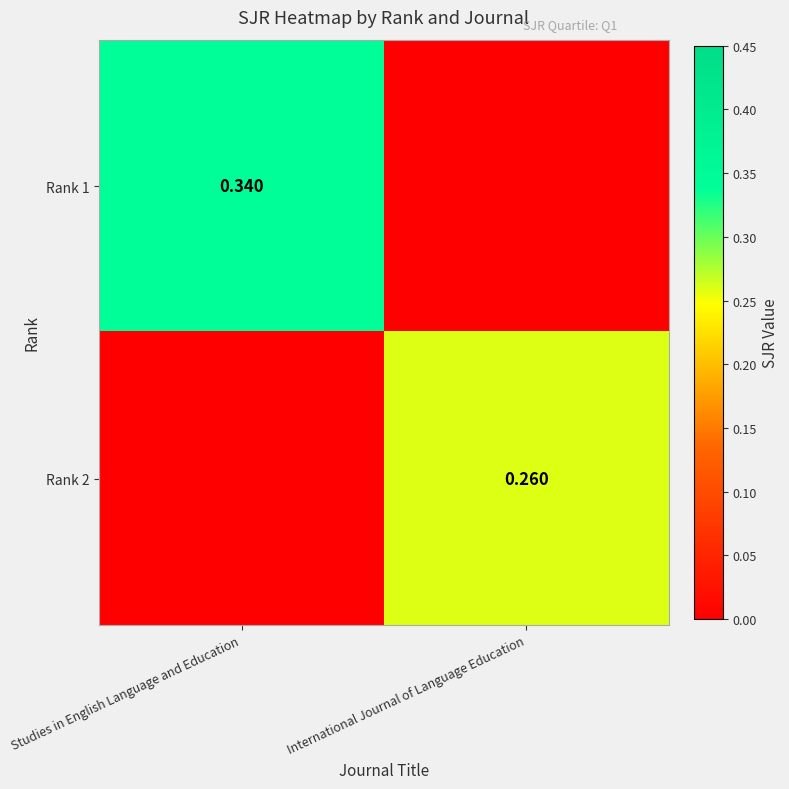

Is the value of Rank 1 at Studies in English Language and Education greater than the value of Rank 2 at International Journal of Language Education?

Yes